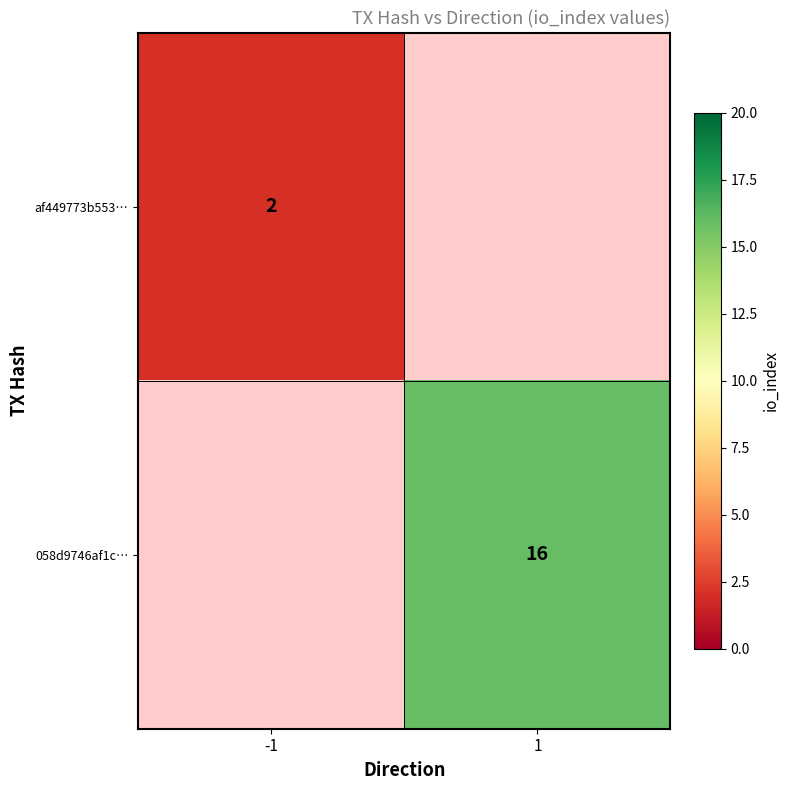

Count the number of data series in this chart.

2